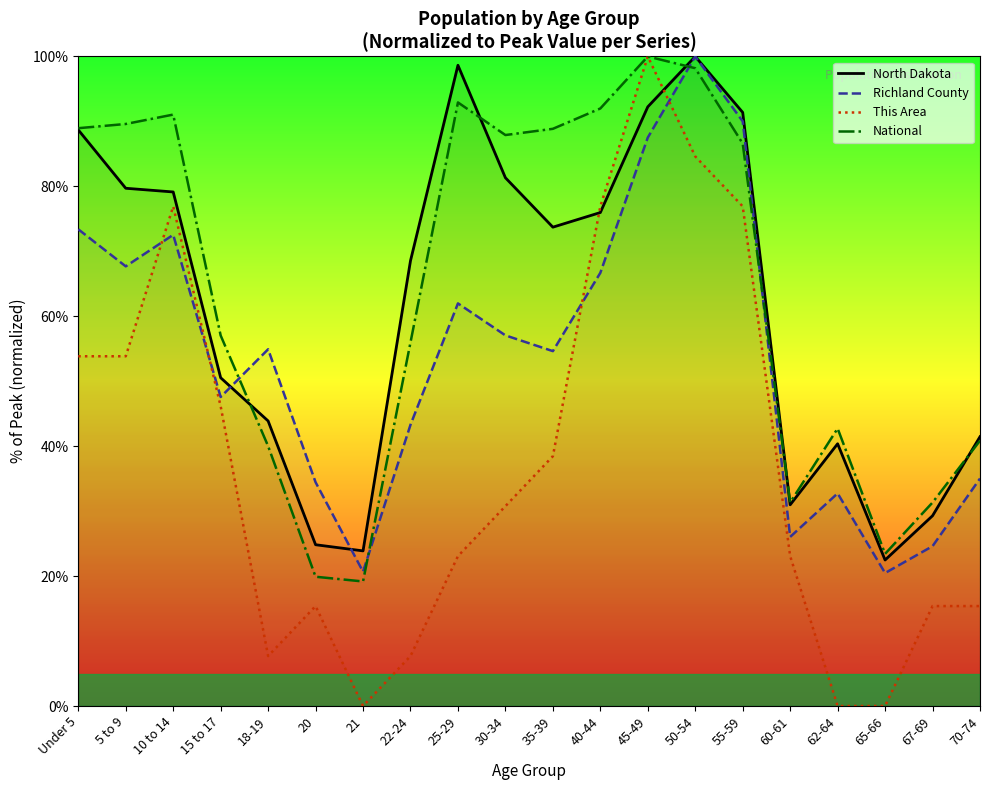

Between which two adjacent categories do Richland County and North Dakota first intersect?

15 to 17 and 18-19